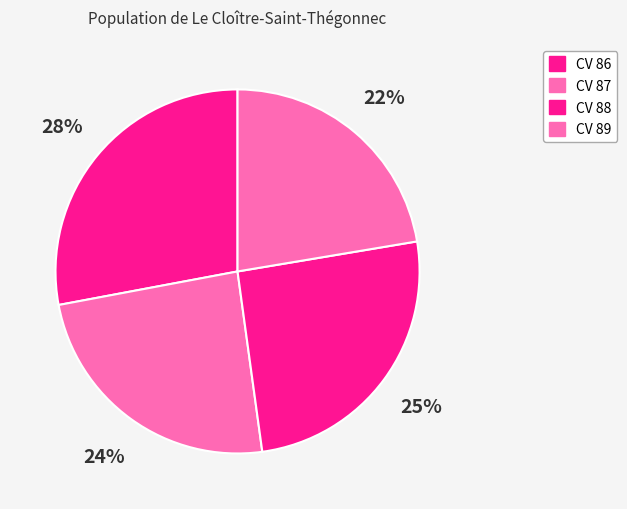

Count the number of slices in the pie.

4